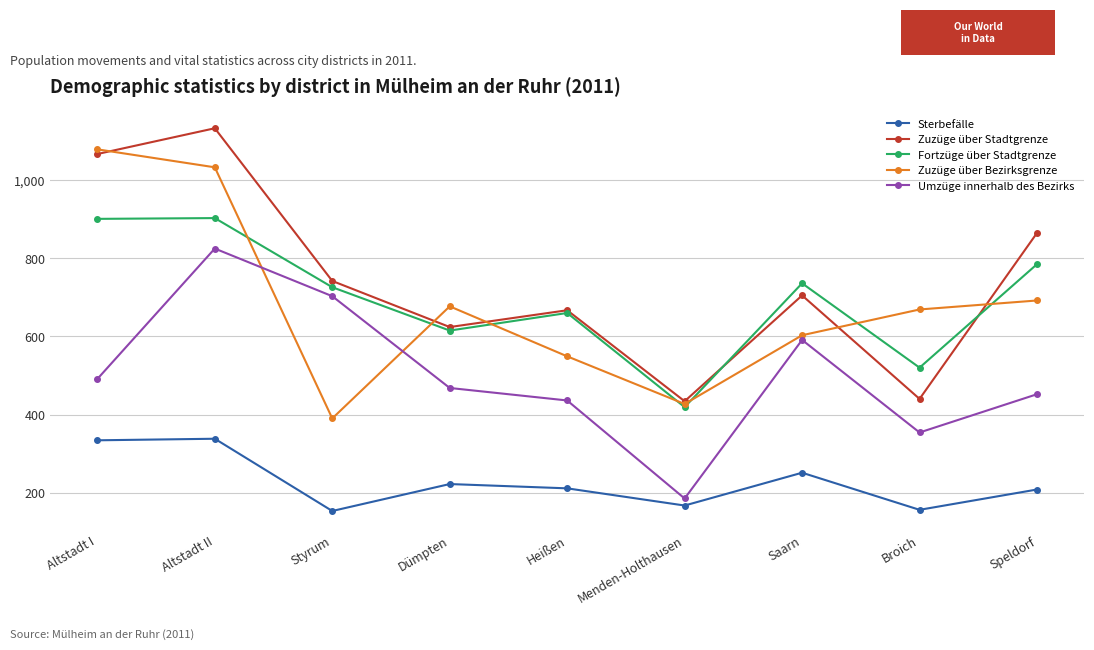

What position from the left is Saarn?

7